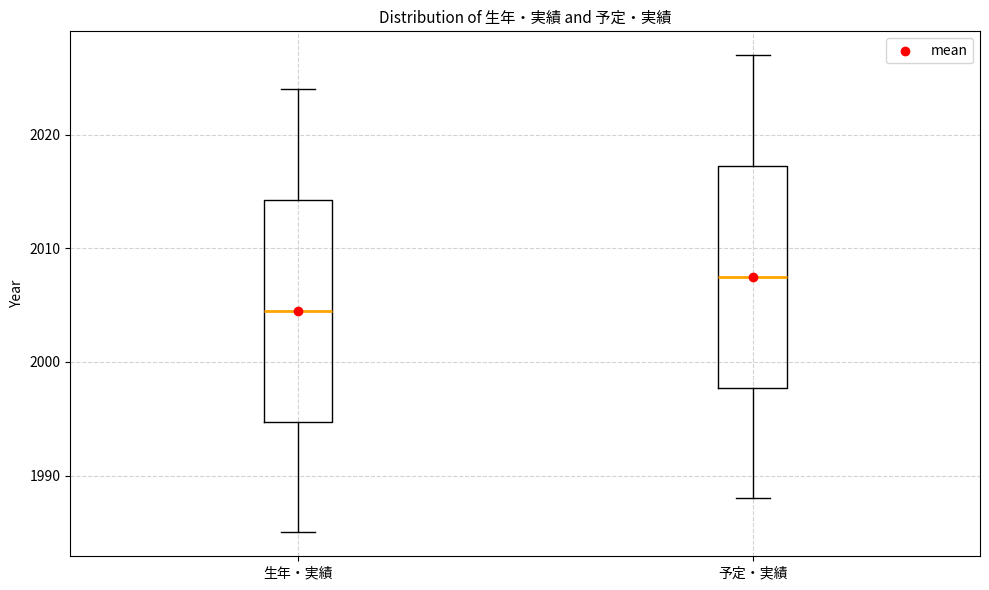

Reading left to right, transcribe this box plot: for each box, give where its median line is, the range the box spans, and where its two whiskers end, as read against the y-axis. The values are not printed on the chart, so give them approximately, as read against the axis.

生年・実績: median 2005, box 1995 to 2014, whiskers 1985 to 2024
予定・実績: median 2008, box 1998 to 2017, whiskers 1988 to 2027